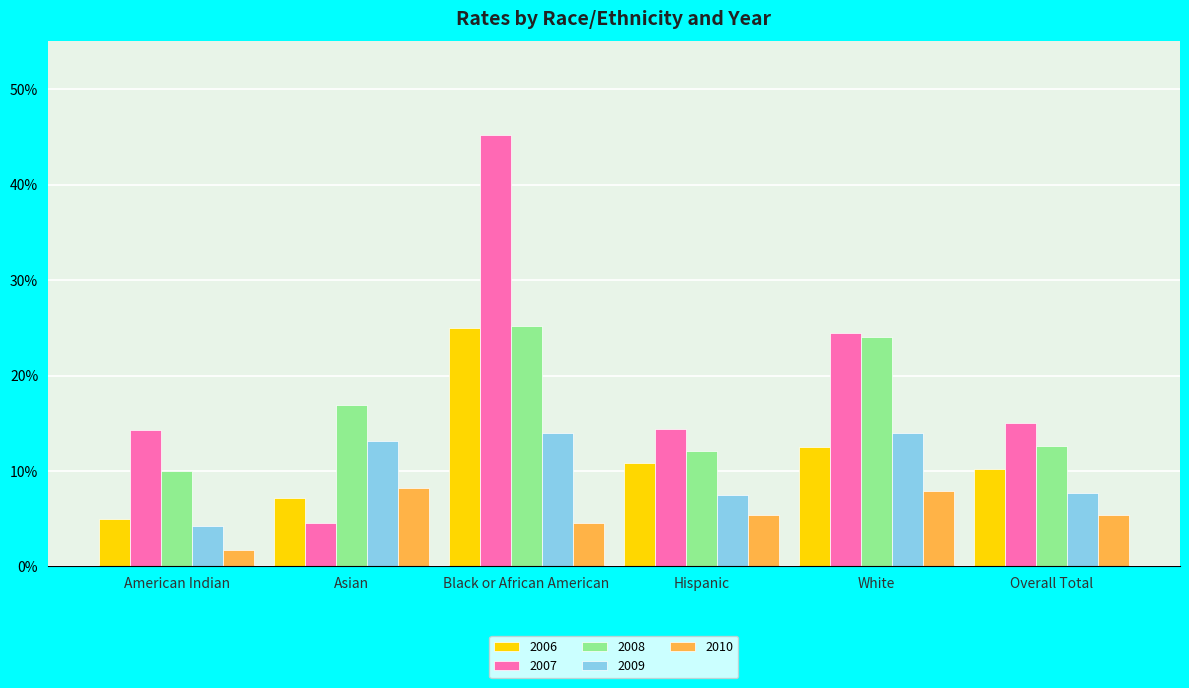

Rank the series at White from lowest to highest value.

2010, 2006, 2009, 2008, 2007